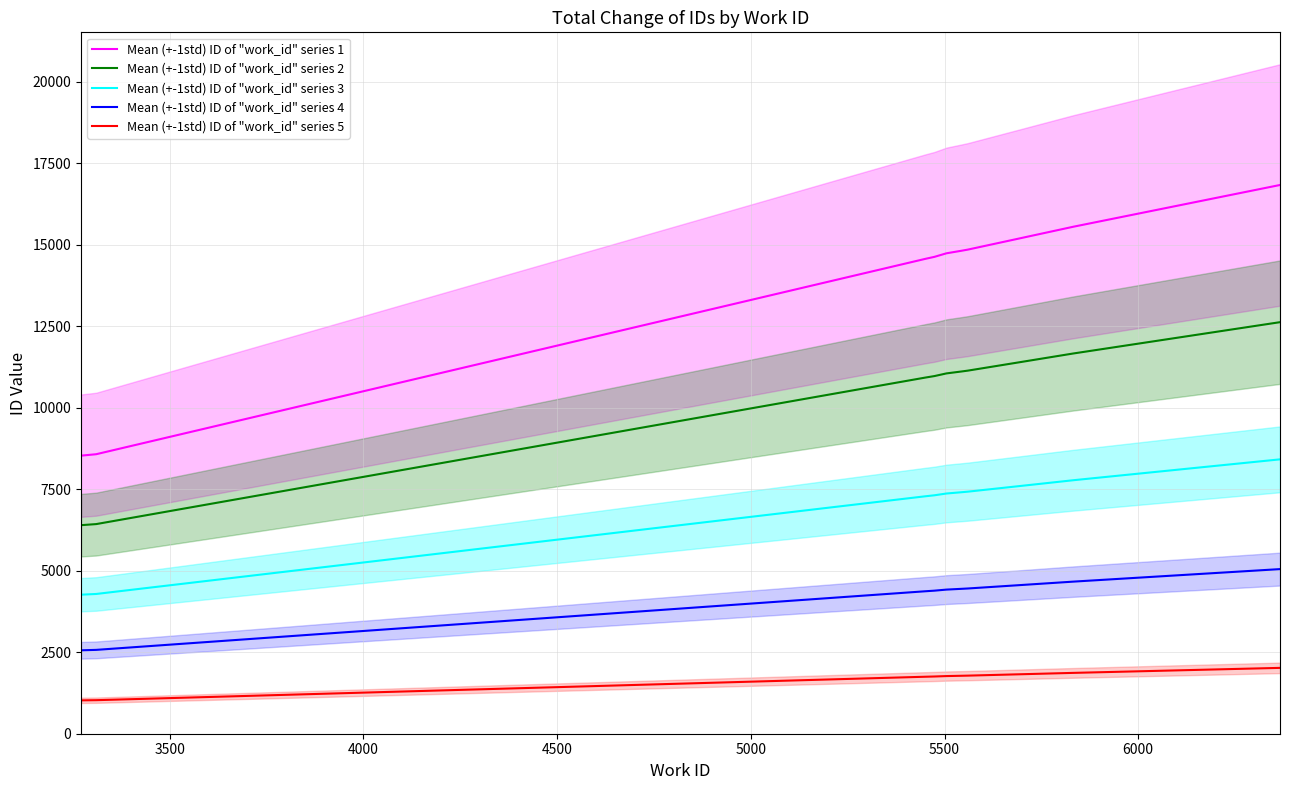

True or false: Mean (+-1std) ID of "work_id" series 3 and Mean (+-1std) ID of "work_id" series 2 cross at least once.

False